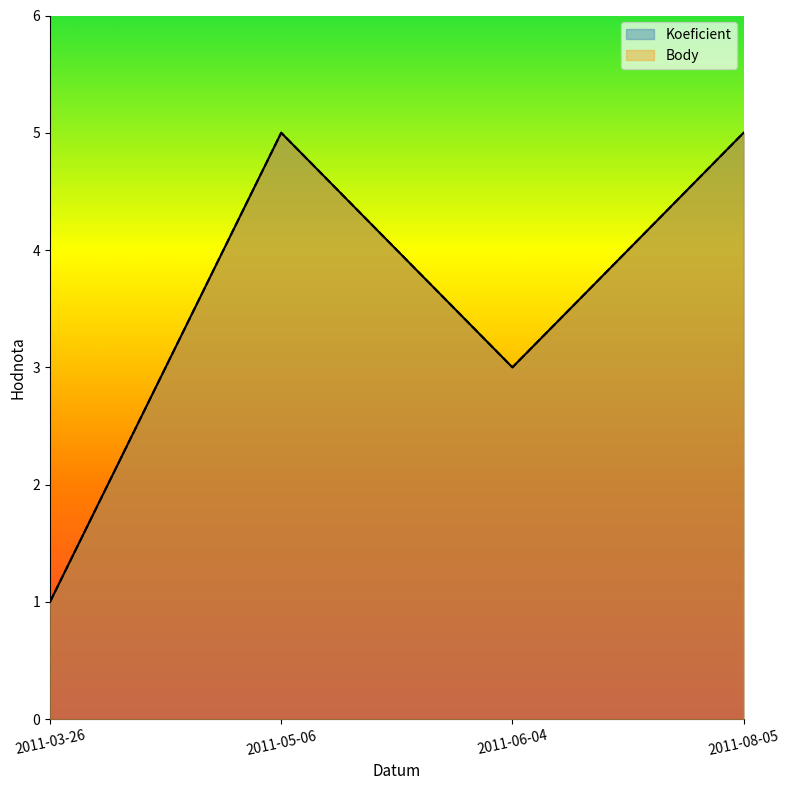

What position from the left is 2011-05-06?

2